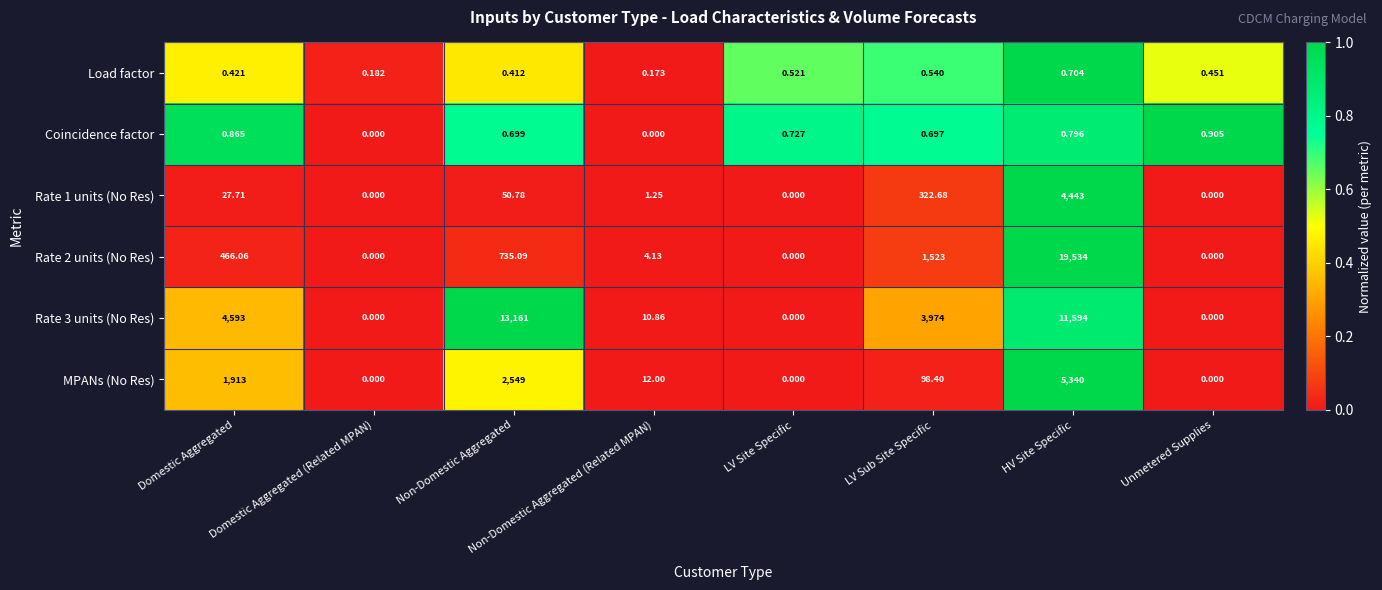

At which label is Rate 1 units (No Res) closest to 2221?

LV Sub Site Specific